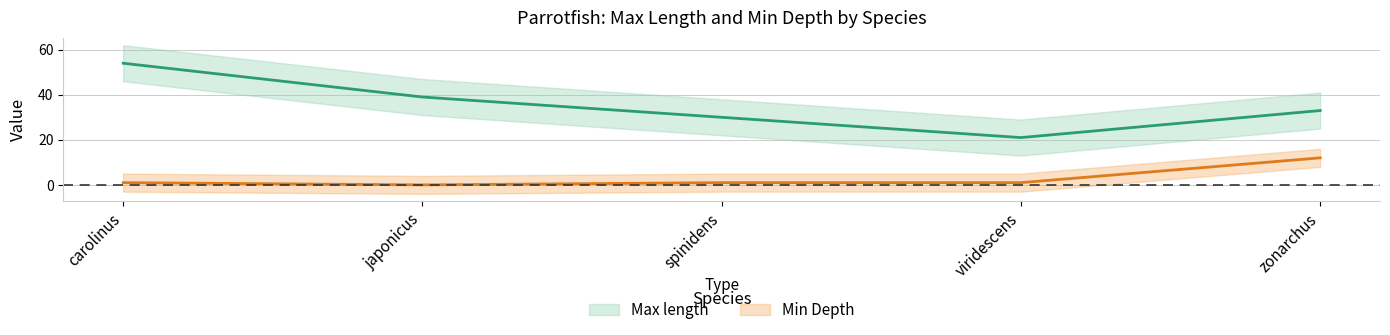

What are all the series names shown in the legend?

Max length, Min Depth